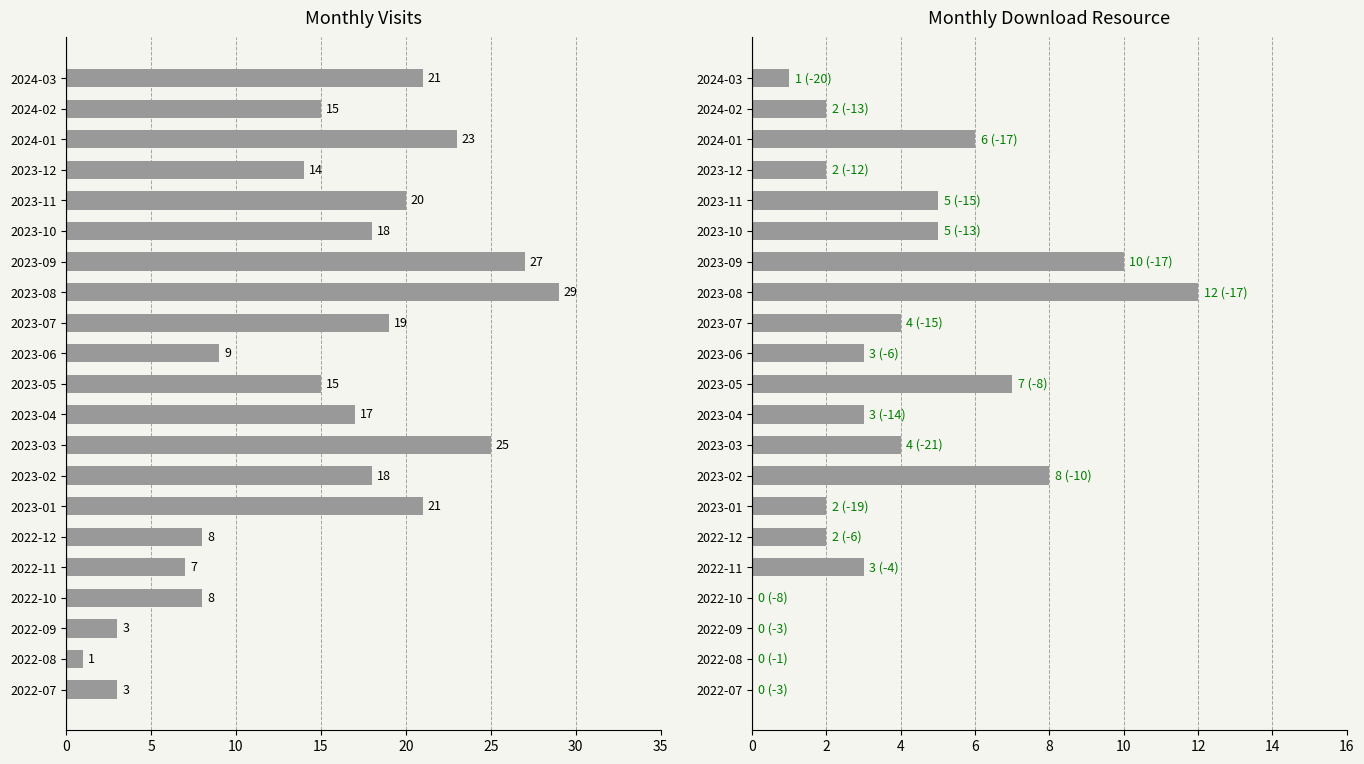

What are all the series names shown in the legend?

monthly_visit, monthly_download_resource